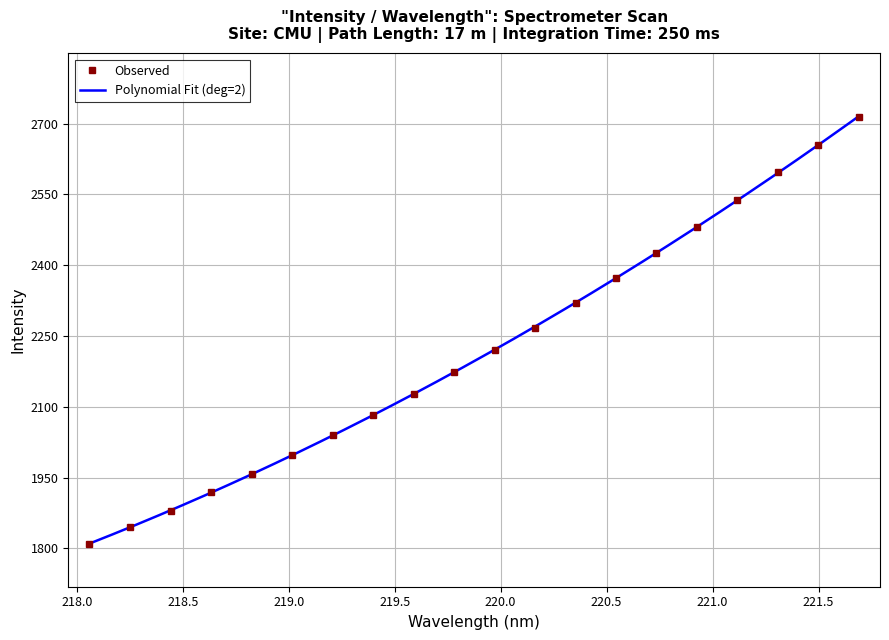

Reading left to right, extract all data points from this chart.

218.0596=1809.2	218.2508=1845.0	218.442=1879.0	218.6332=1919.7	218.8244=1957.5	219.0156=1998.2	219.2067=2040.2	219.3979=2083.1	219.589=2127.0	219.7801=2172.7	219.9712=2219.6	220.1623=2267.4	220.3533=2319.6	220.5444=2373.4	220.7354=2426.6	220.9264=2480.2	221.1174=2538.8	221.3083=2598.6	221.4993=2655.5	221.6902=2713.5